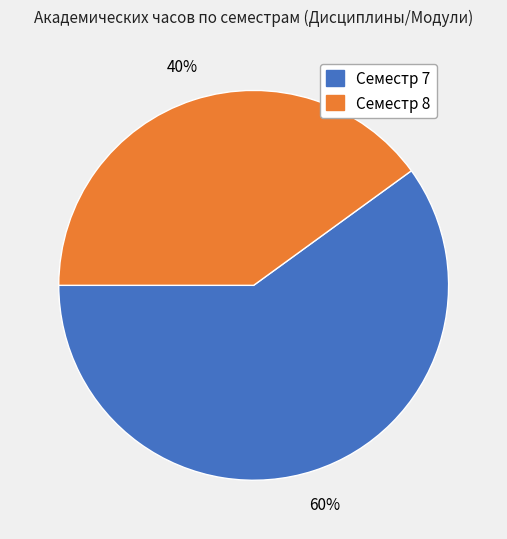

To the nearest percent, what is the combined percentage of Семестр 7 and Семестр 8?

100%